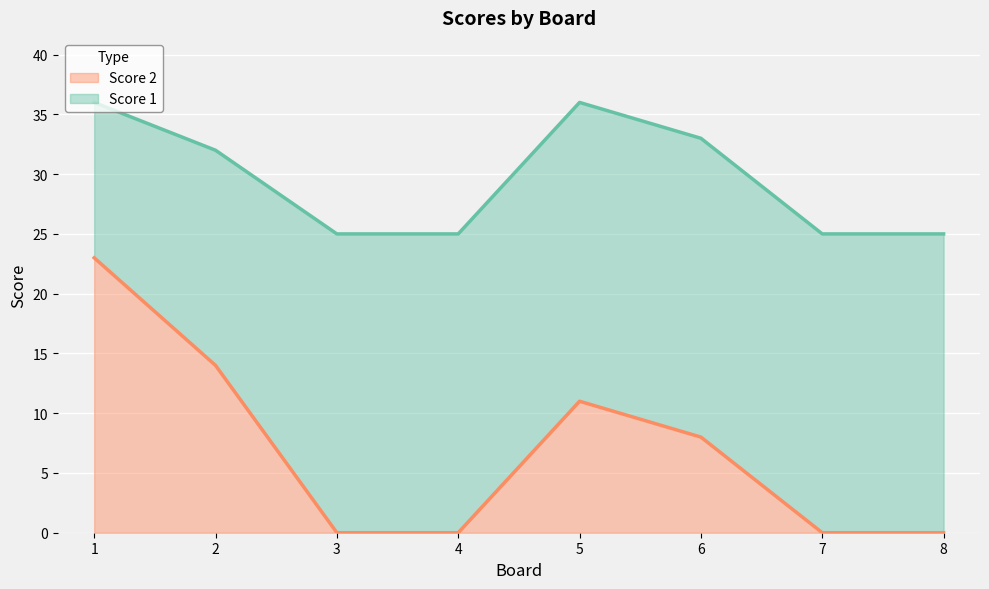

Count the number of values greater than 8.

3